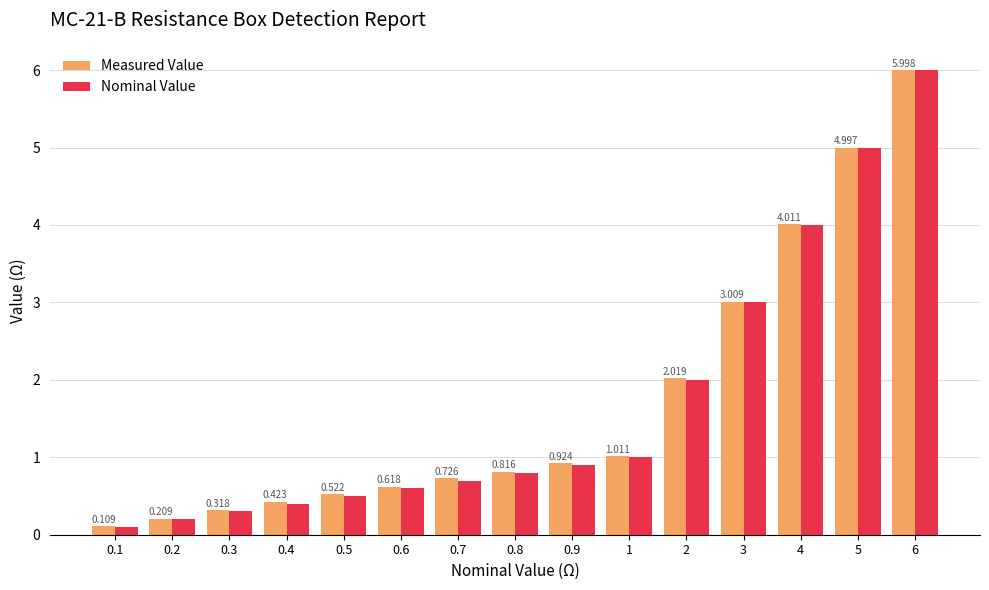

At 6, list the series in order from smallest to largest.

Measured Value, Nominal Value